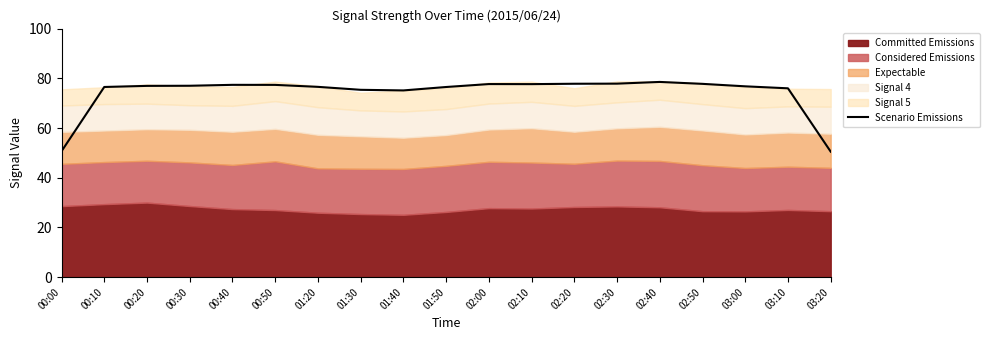

At which label does the data first exceed 76?

00:10